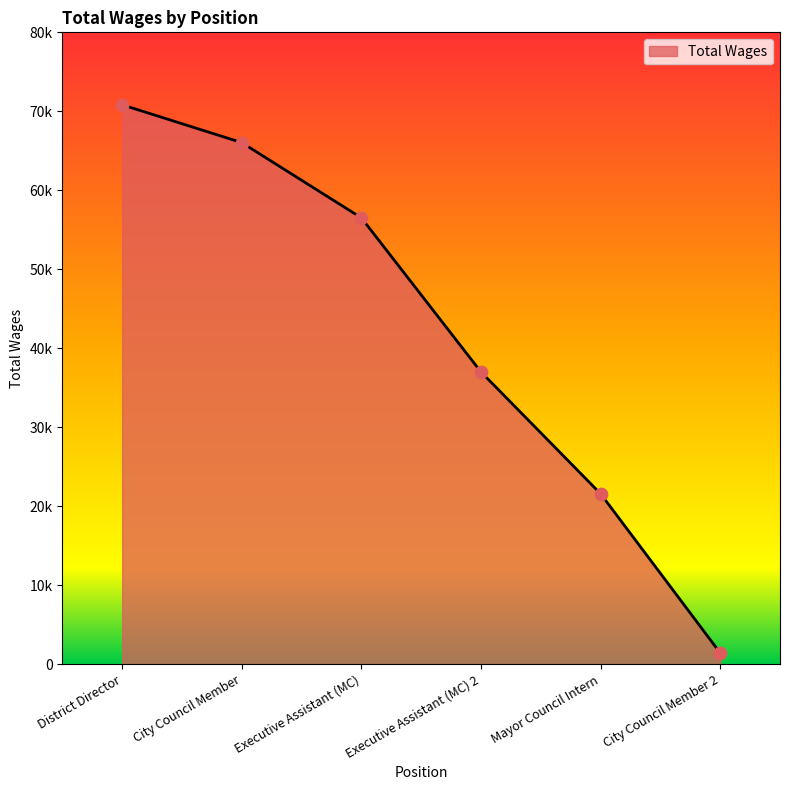

What is the ratio of the value at Executive Assistant (MC) 2 to the value at Executive Assistant (MC)?

0.7